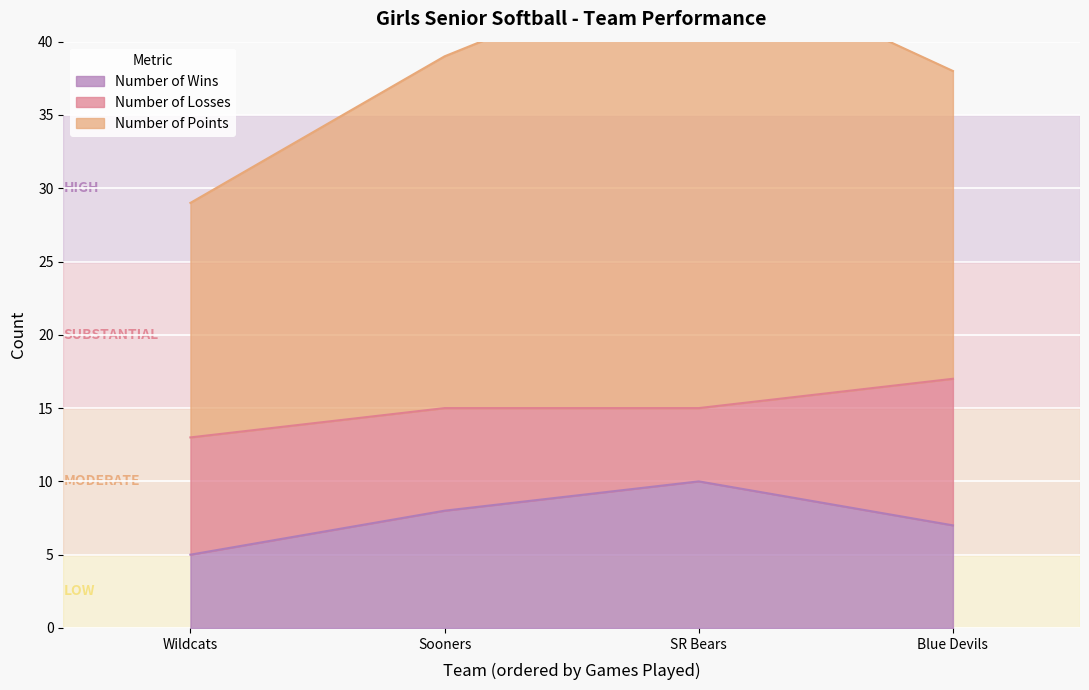

Which series has the largest total across all categories?

Number of Points